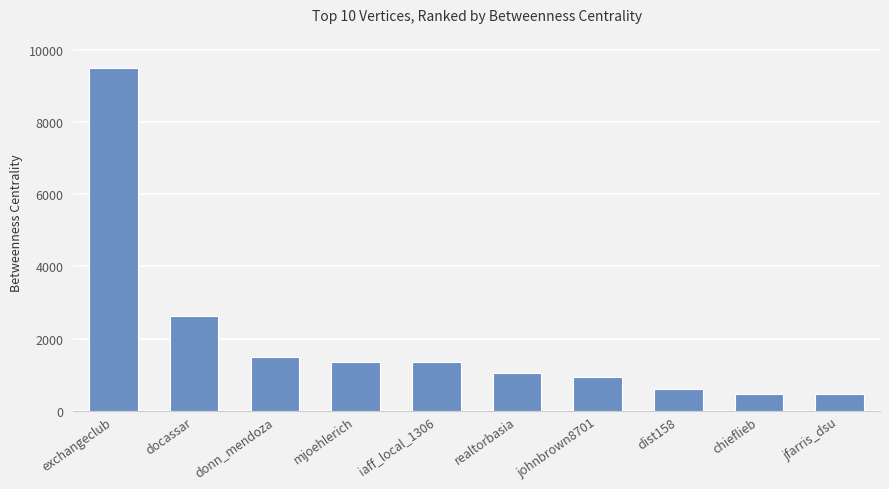

Which category has the highest value across all series?

exchangeclub